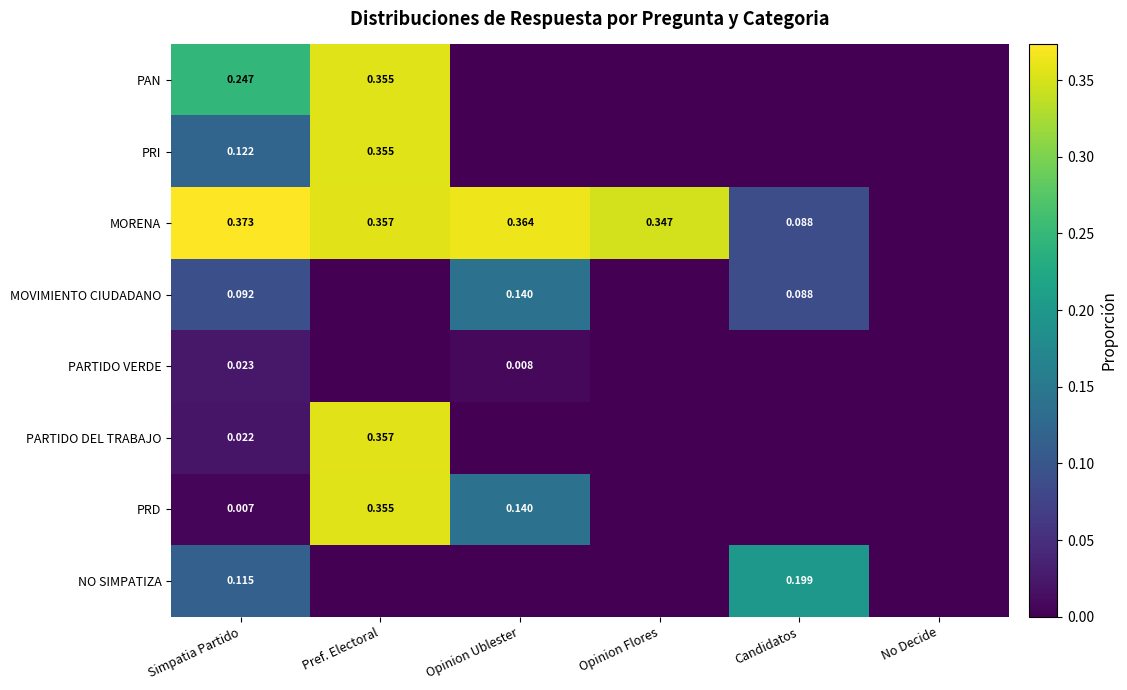

The PRD series shows -0.2 at Candidatos. True or false?

False